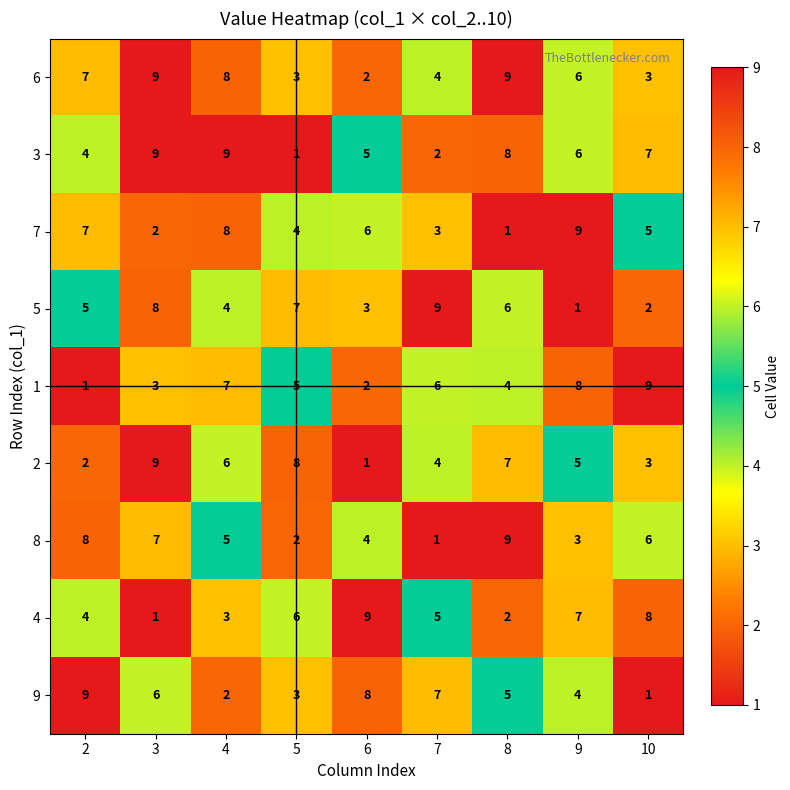

How many series are shown in this chart?

9